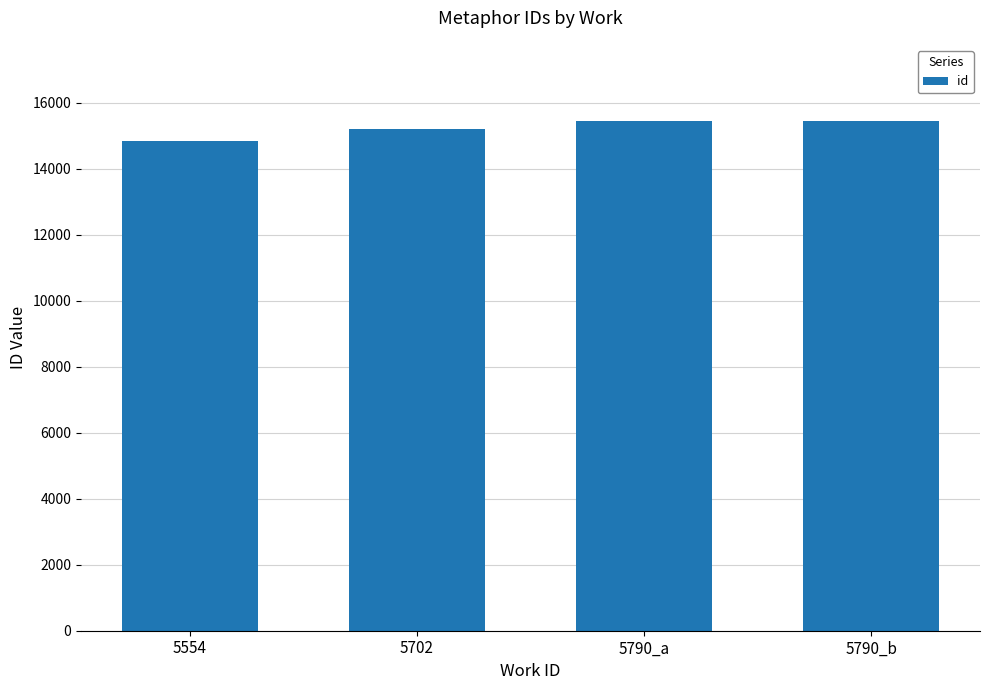

True or false: the data shows 8792 at 5554.

False